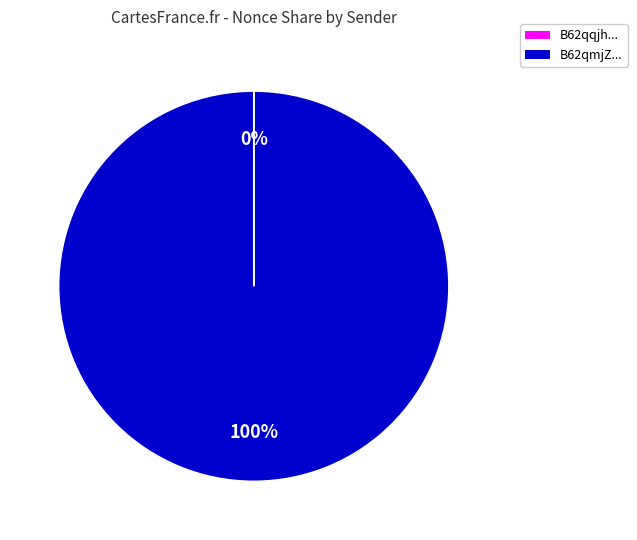

Is there any slice that represents more than half of the pie?

Yes